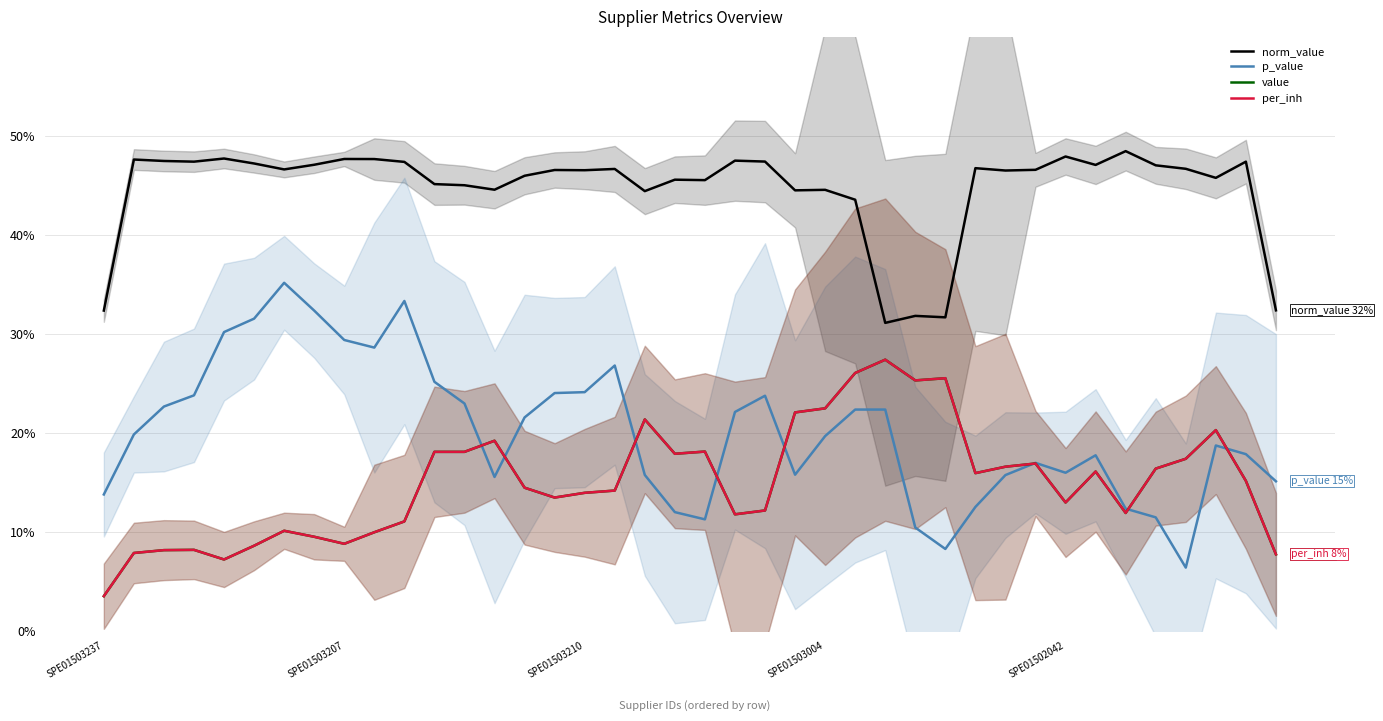

The norm_value series shows 76.1 at 20. True or false?

False